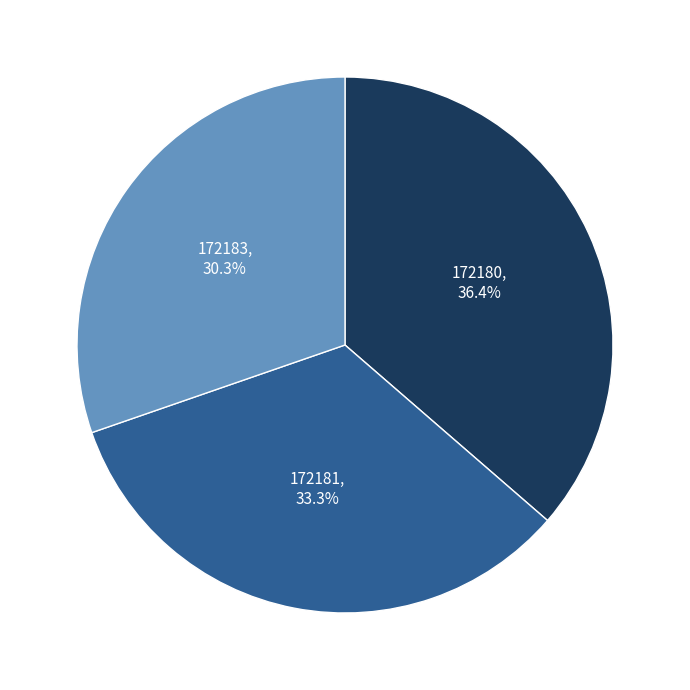

What is the total percentage of 172180 and 172181?

69.7%